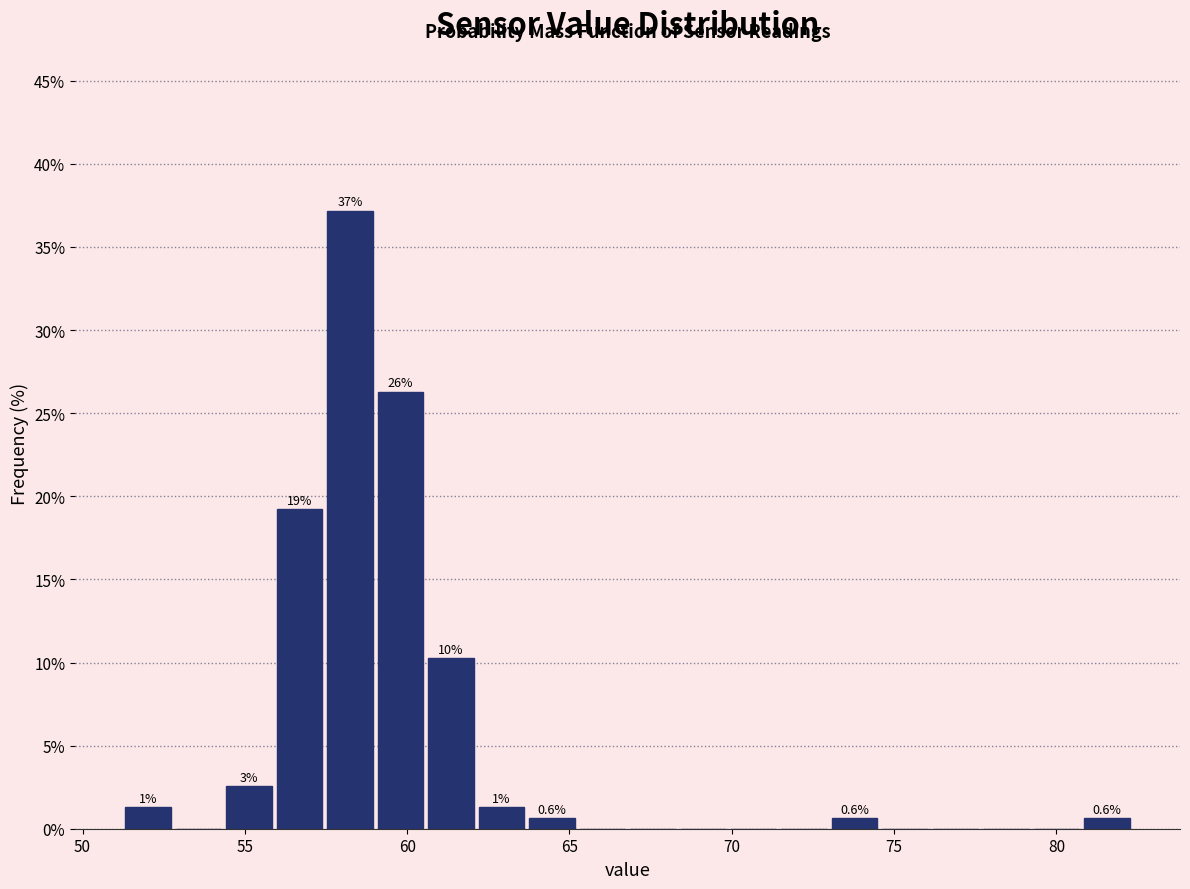

Around what value on the x-axis is the tallest bar? Give the approximate position of its centre, as read against the axis.

58.0